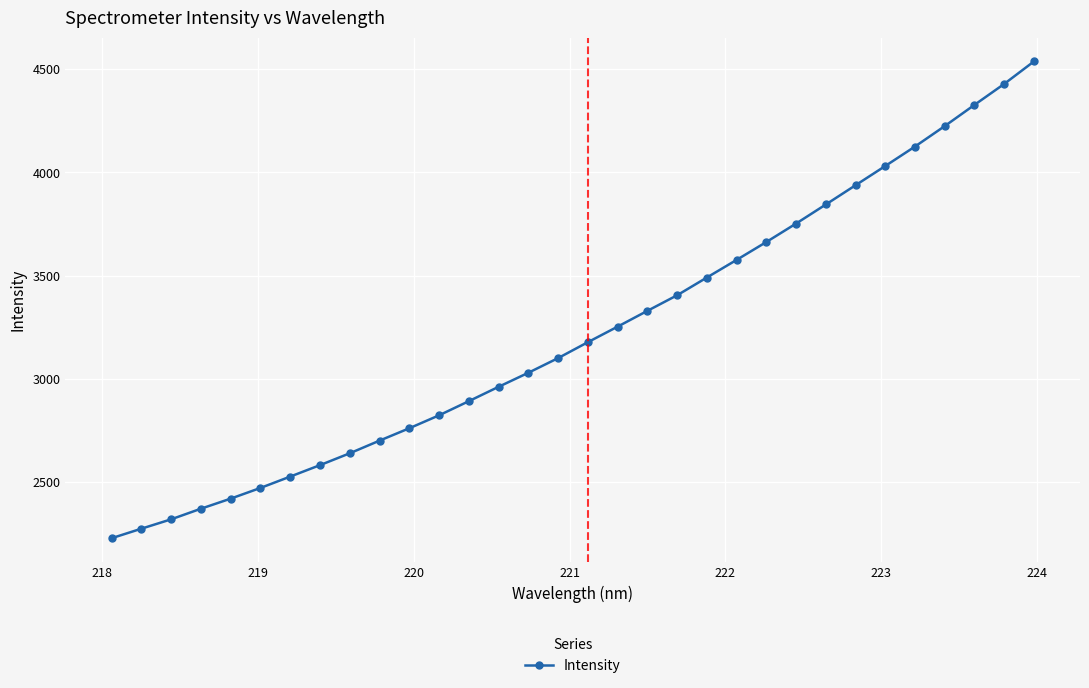

What is the maximum value shown in the chart?

4537.2